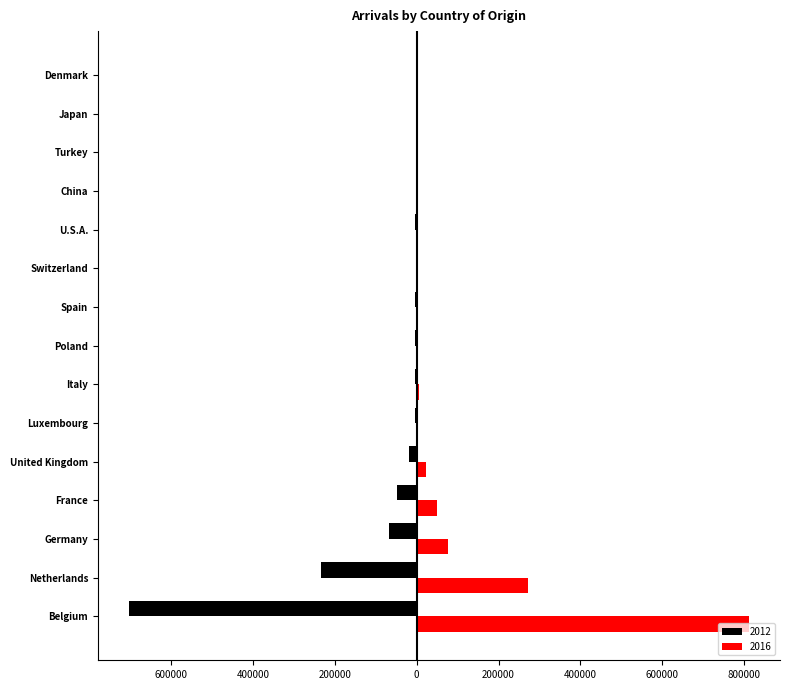

Reading right to left, transcribe all the data shown in this chart.

2012: Denmark=-1926	Japan=-616	Turkey=-848	China=-813	U.S.A.=-3814	Switzerland=-2411	Spain=-2910	Poland=-3076	Italy=-5130	Luxembourg=-3465	United Kingdom=-18149	France=-48540	Germany=-67498	Netherlands=-232900	Belgium=-702946
2016: Denmark=2182	Japan=465	Turkey=903	China=1531	U.S.A.=3101	Switzerland=2249	Spain=2756	Poland=3901	Italy=4674	Luxembourg=3554	United Kingdom=22965	France=49614	Germany=75646	Netherlands=273076	Belgium=811639